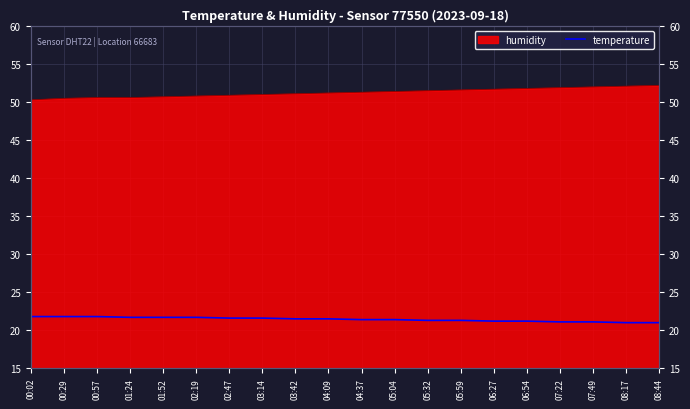

Is it true that the value at 02:47 is 21.6?

True